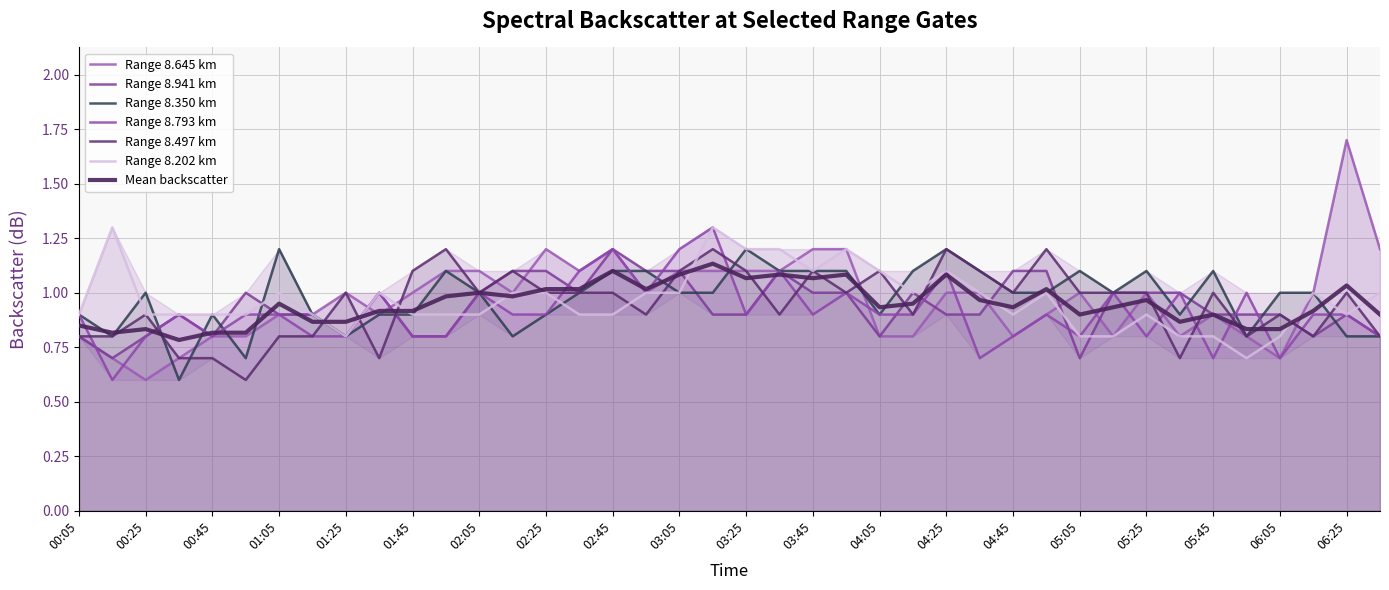

What is the greatest value displayed?

1.7